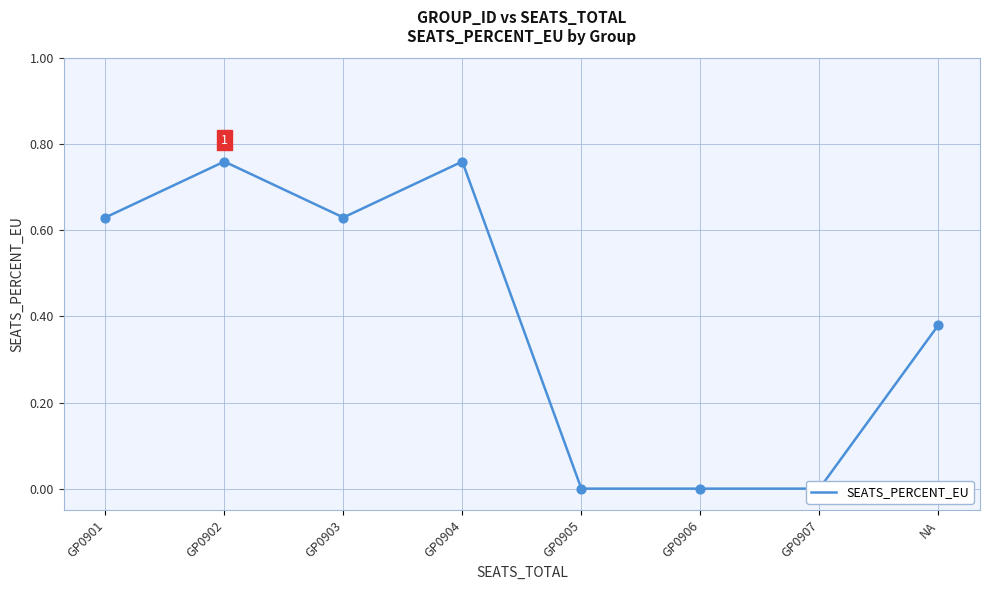

Between GP0904 and NA, which is larger?

GP0904